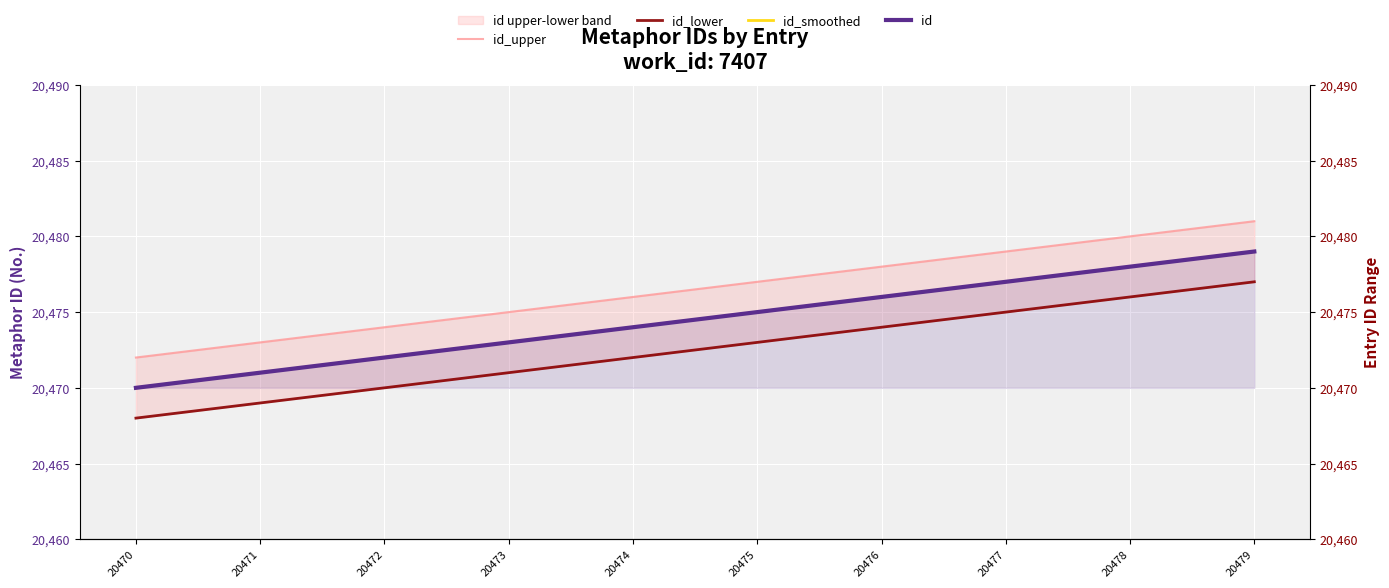

At which label does id_lower first exceed 20473?

20476